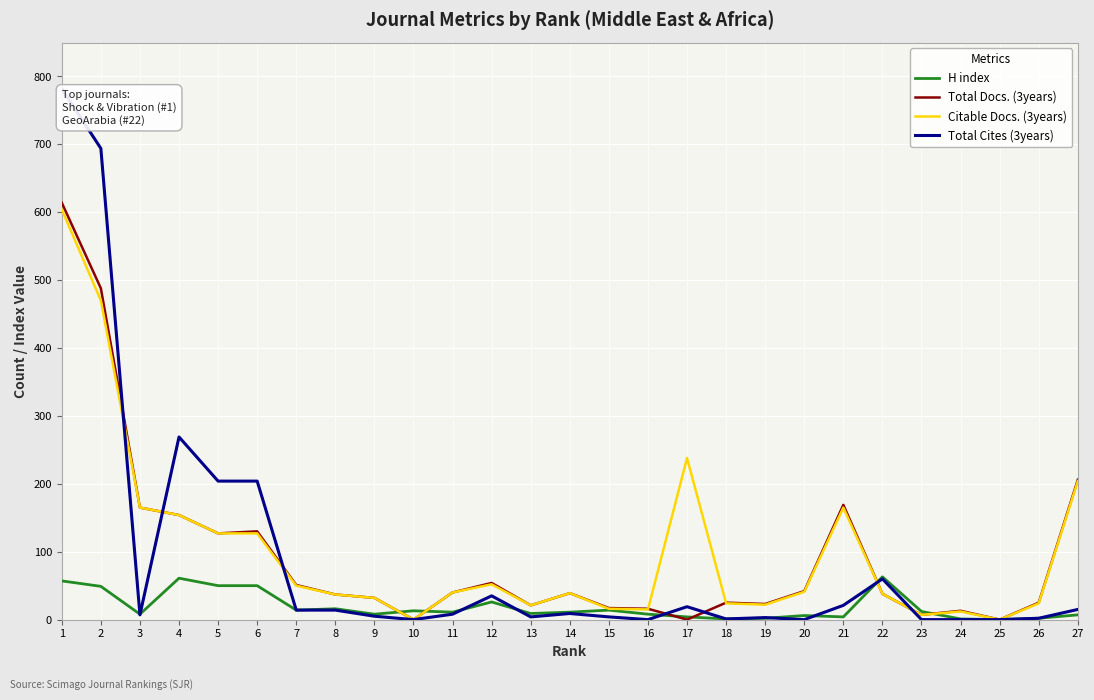

What is the maximum value shown in the chart?

782